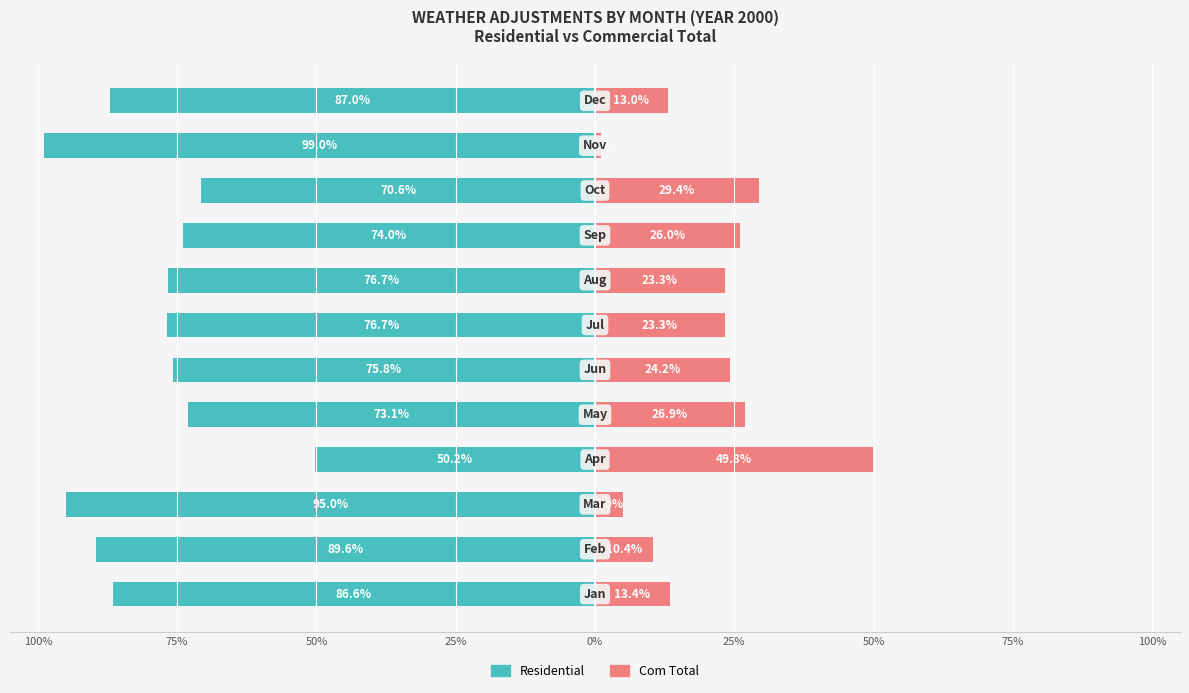

True or false: Residential has a value of -50.2 at 25%.

True